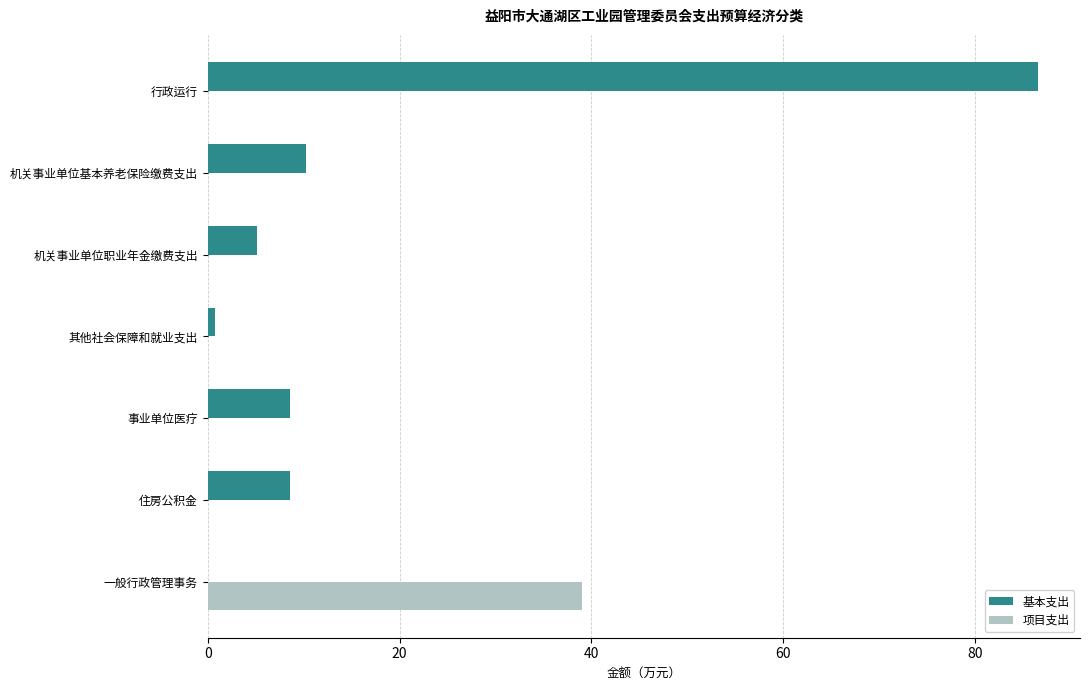

What is the sum of the 基本支出 values at 一般行政管理事务 and 住房公积金?

8.6